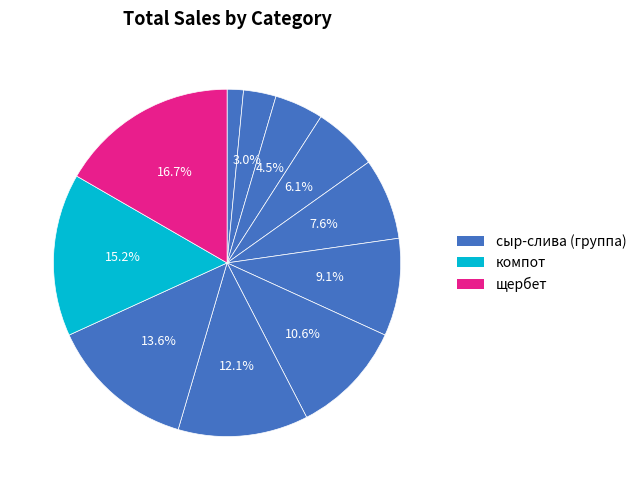

Count the number of slices in the pie.

11